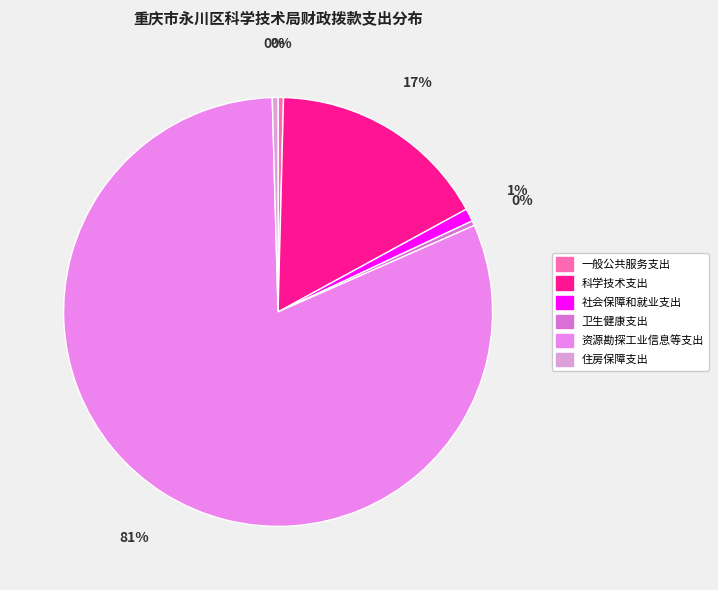

To the nearest percent, what is the average slice percentage?

17%